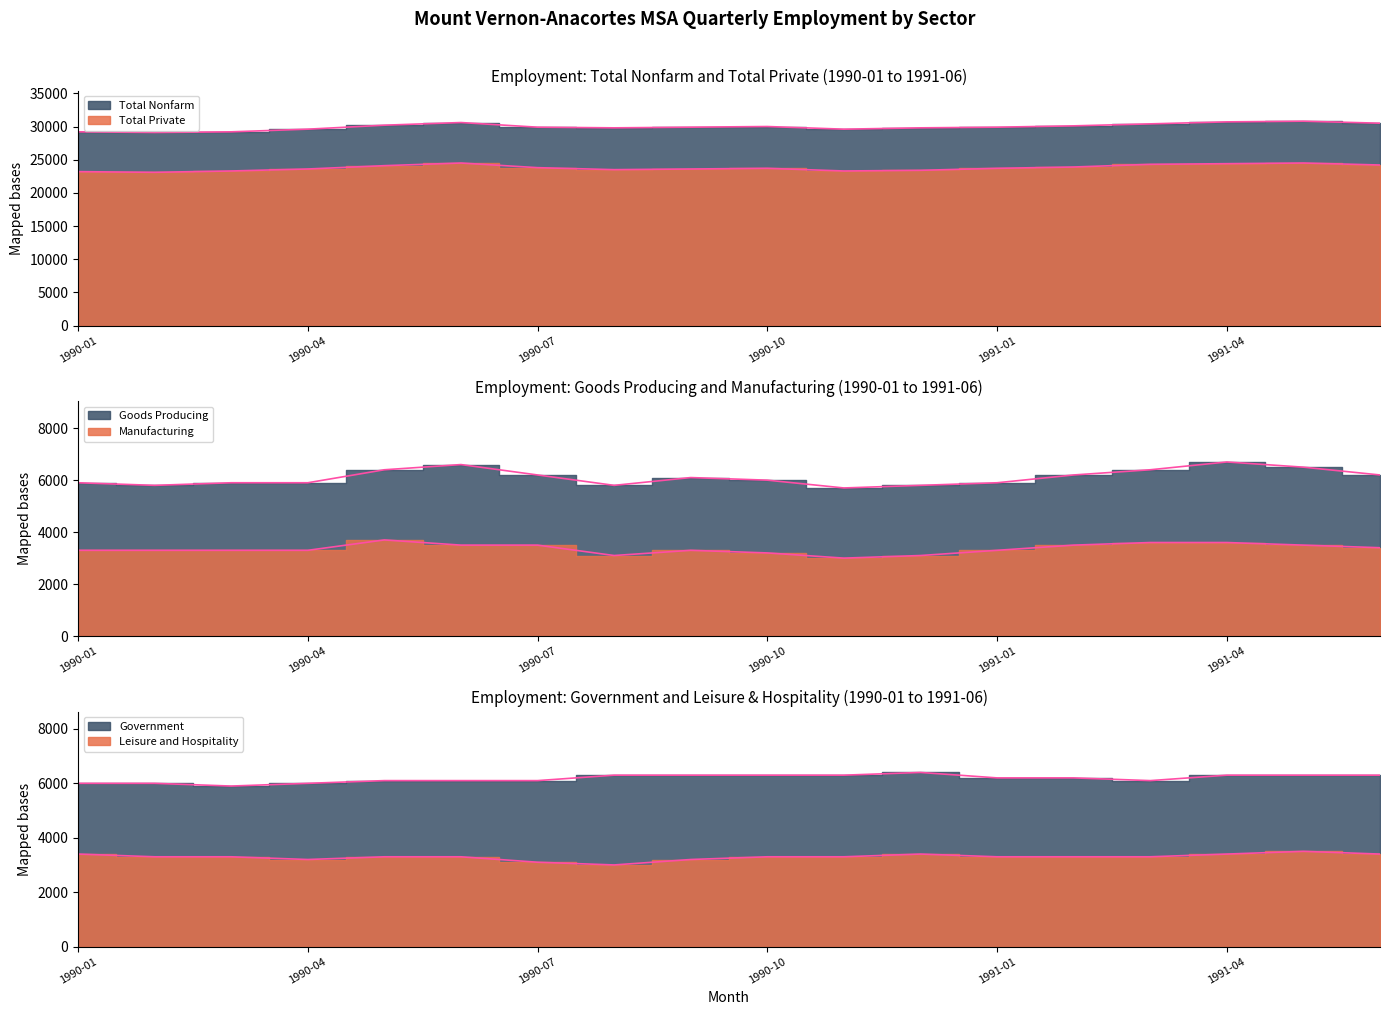

What is the smallest value displayed?

3000